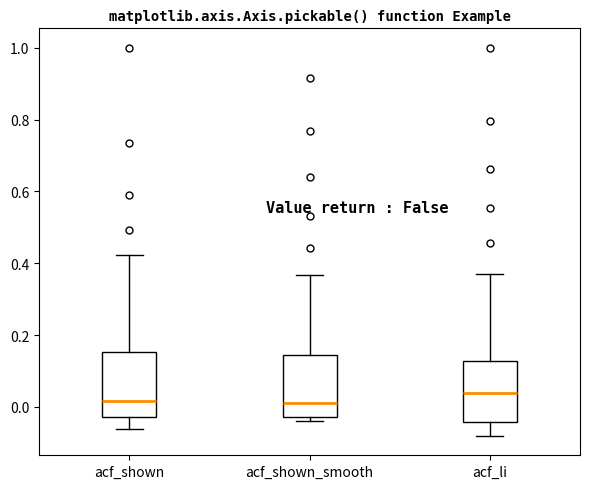

Reading left to right, transcribe this box plot: for each box, give where its median line is, the range the box spans, and where its two whiskers end, as read against the y-axis. The values are not printed on the chart, so give them approximately, as read against the axis.

acf_shown: median 0.02, box -0.02 to 0.16, whiskers -0.06 to 0.42
acf_shown_smooth: median 0.02, box -0.02 to 0.14, whiskers -0.04 to 0.36
acf_li: median 0.04, box -0.04 to 0.12, whiskers -0.08 to 0.36